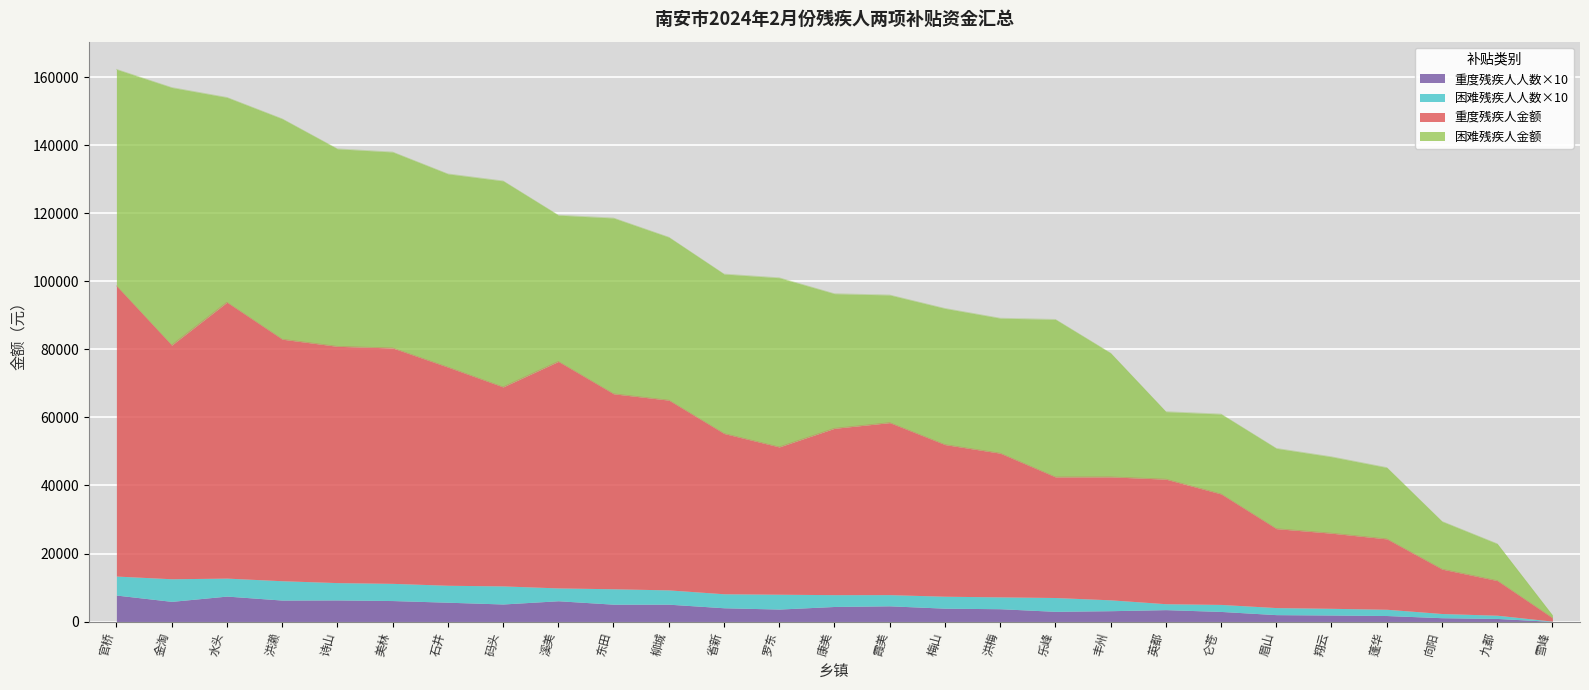

Is it true that 重度残疾人人数×10 equals 7510 at 水头?

True